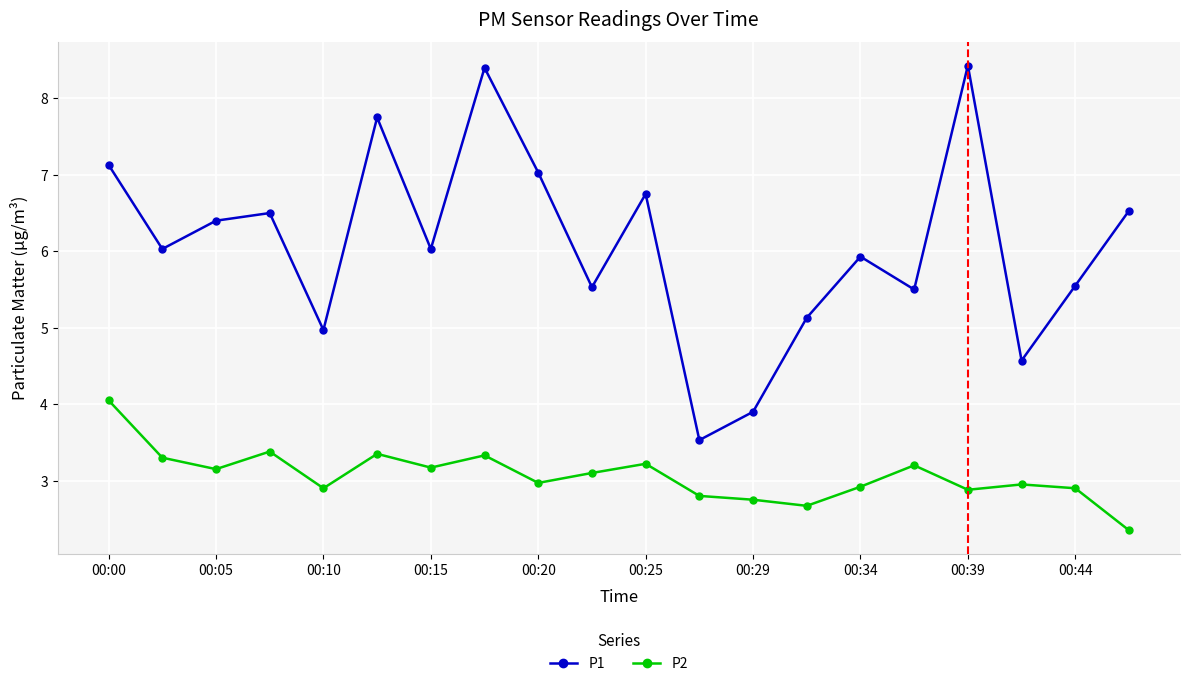

What is the sum of all P1 values?

121.6